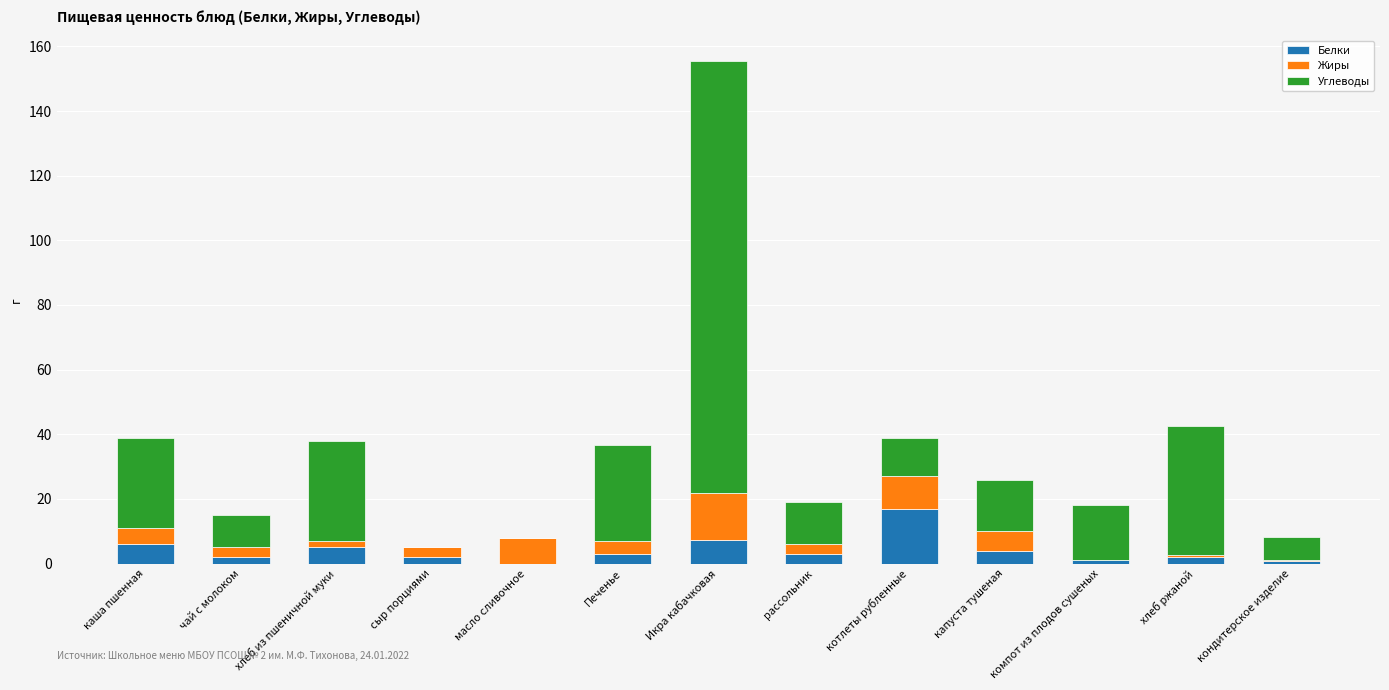

What is the average value of the Белки series?

4.1